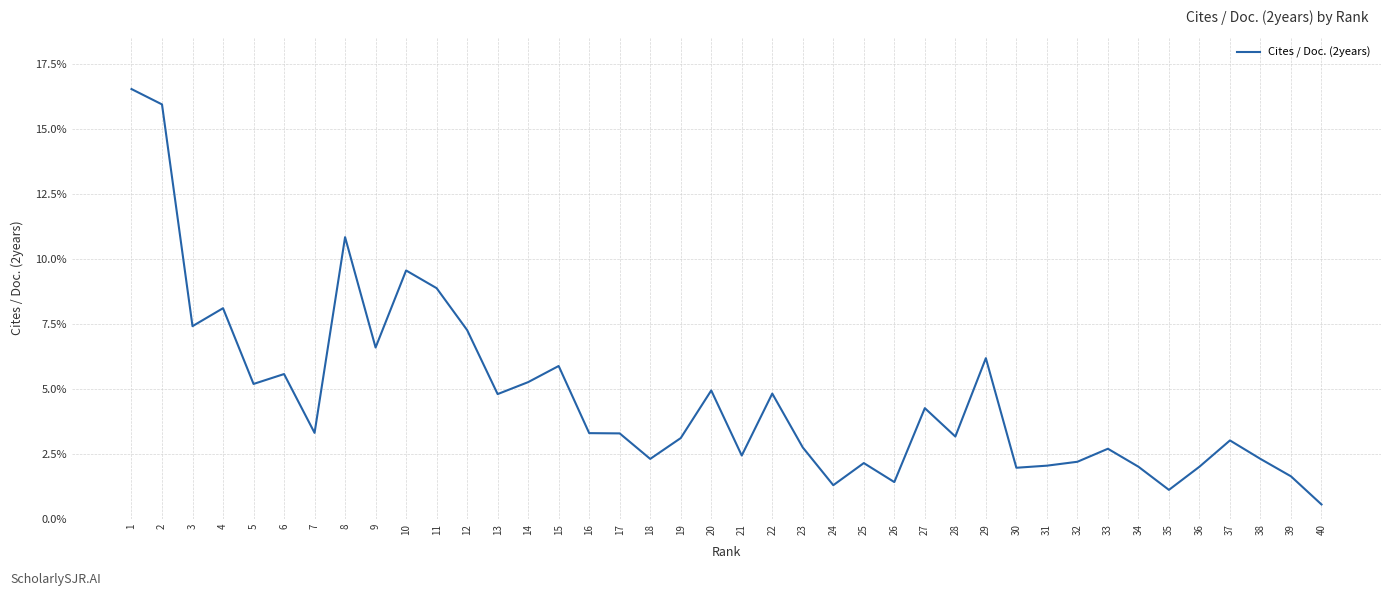

True or false: the data shows 5.1 at 17.

False